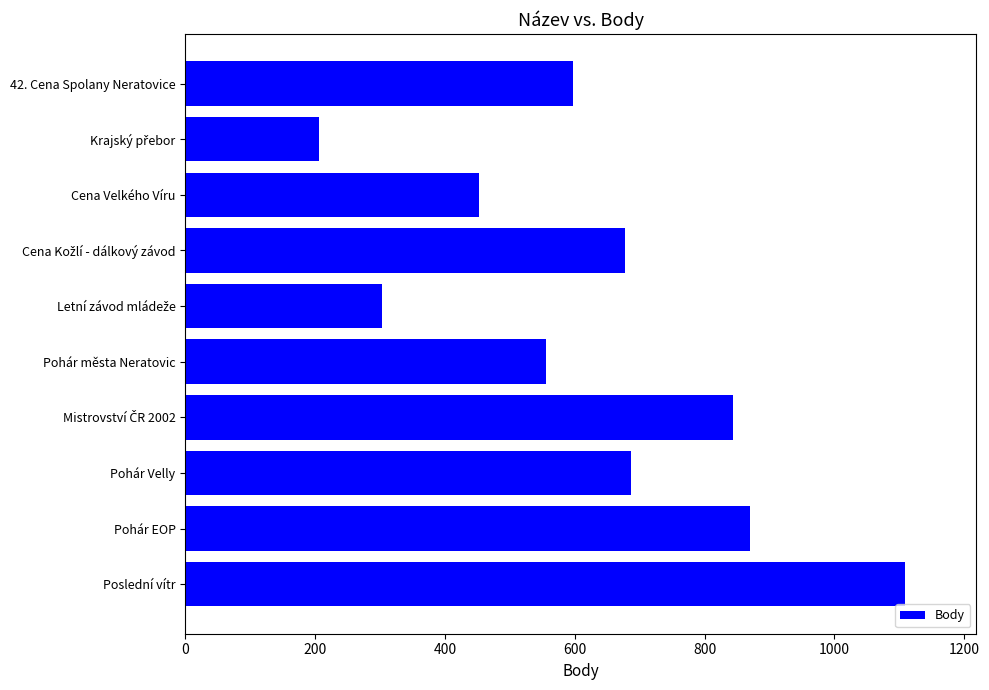

What is the difference between the maximum and minimum values?

902